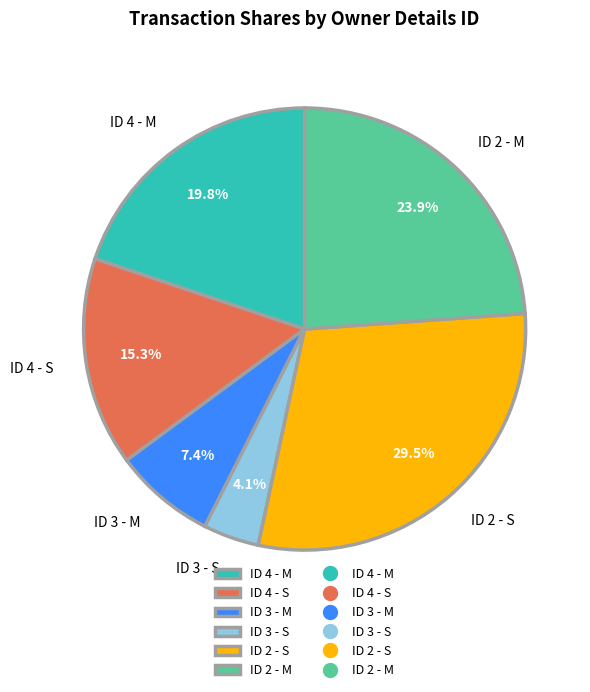

How many segments does this pie chart have?

6